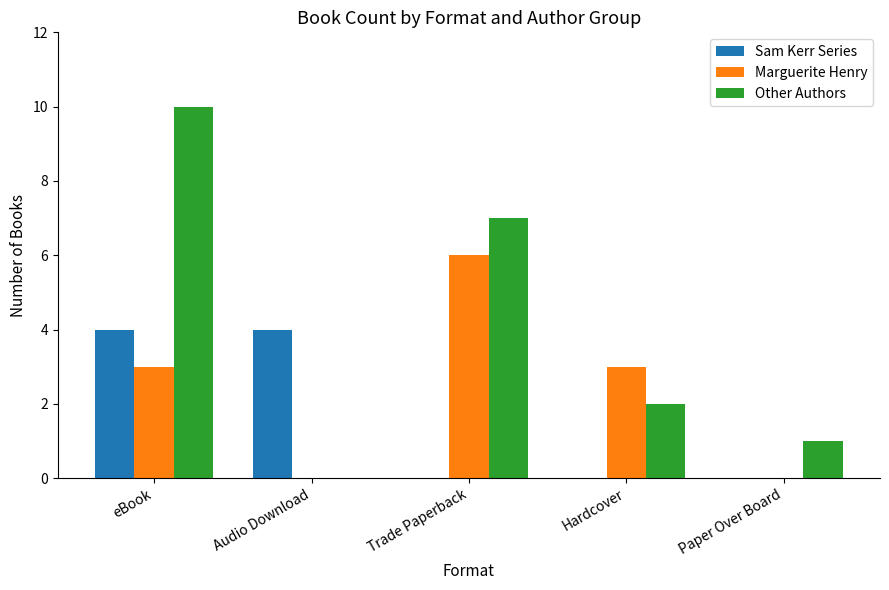

Count the number of categories in the chart.

5